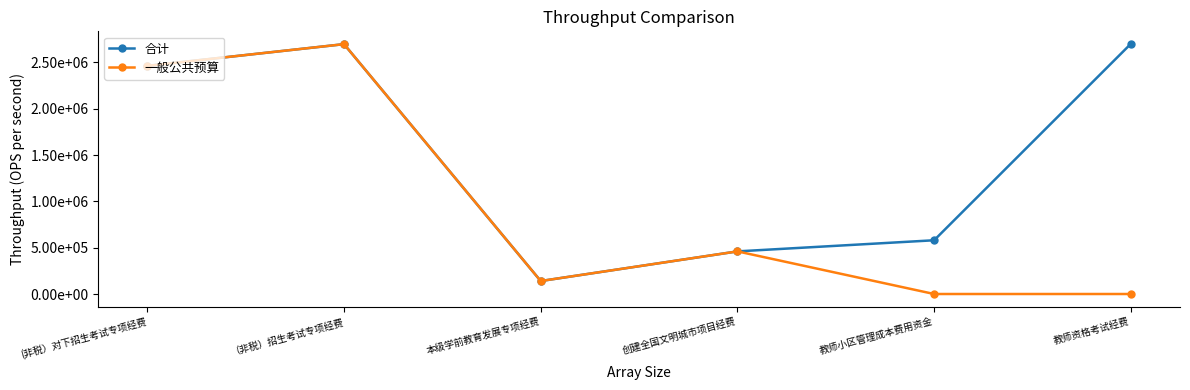

Is this an area chart (filled region under the line)?

No